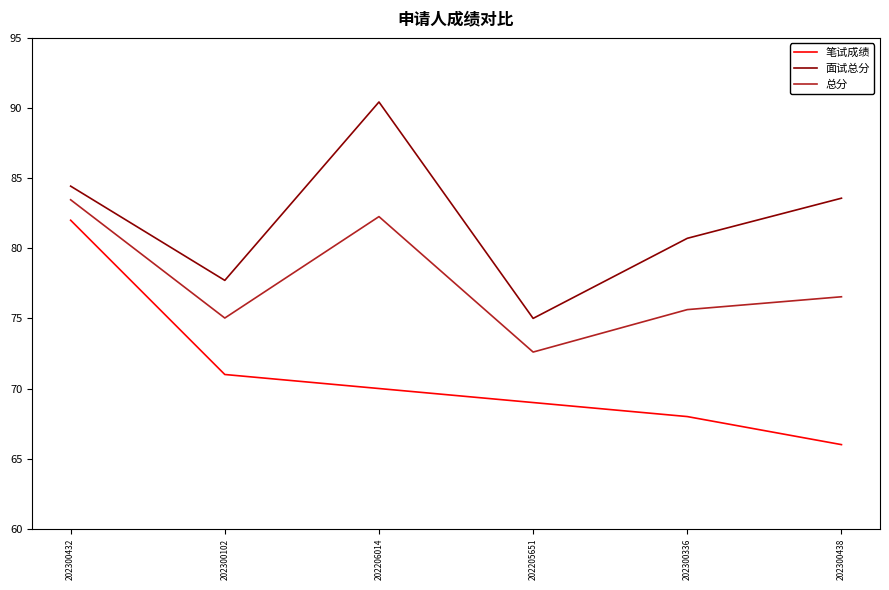

What position from the left is 202300102?

2